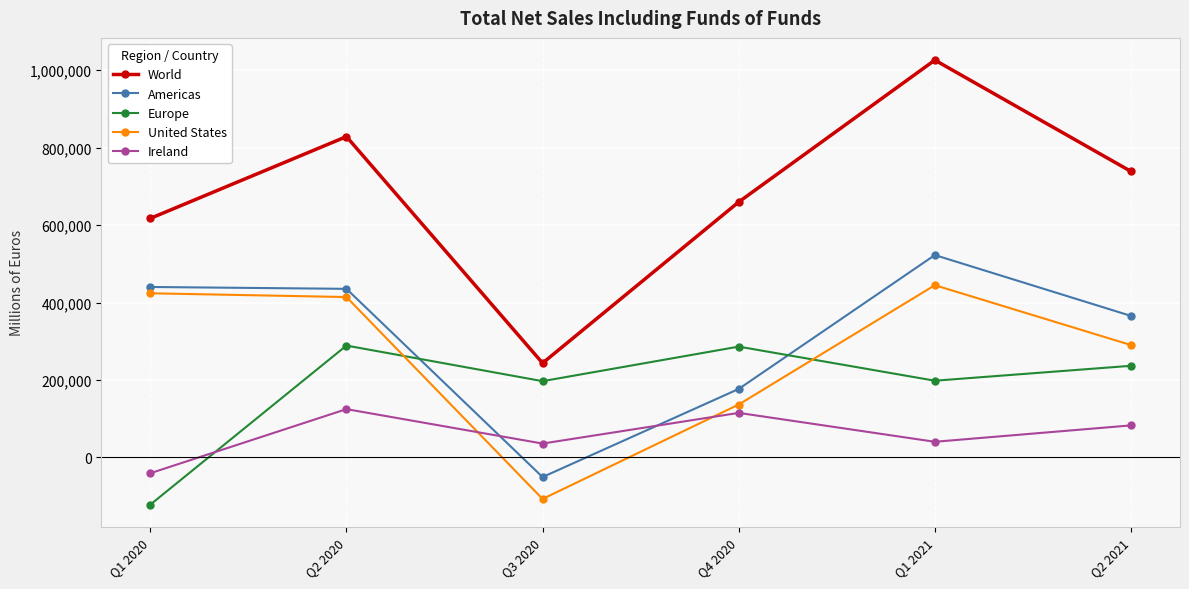

Which series has the largest range (max minus min)?

World